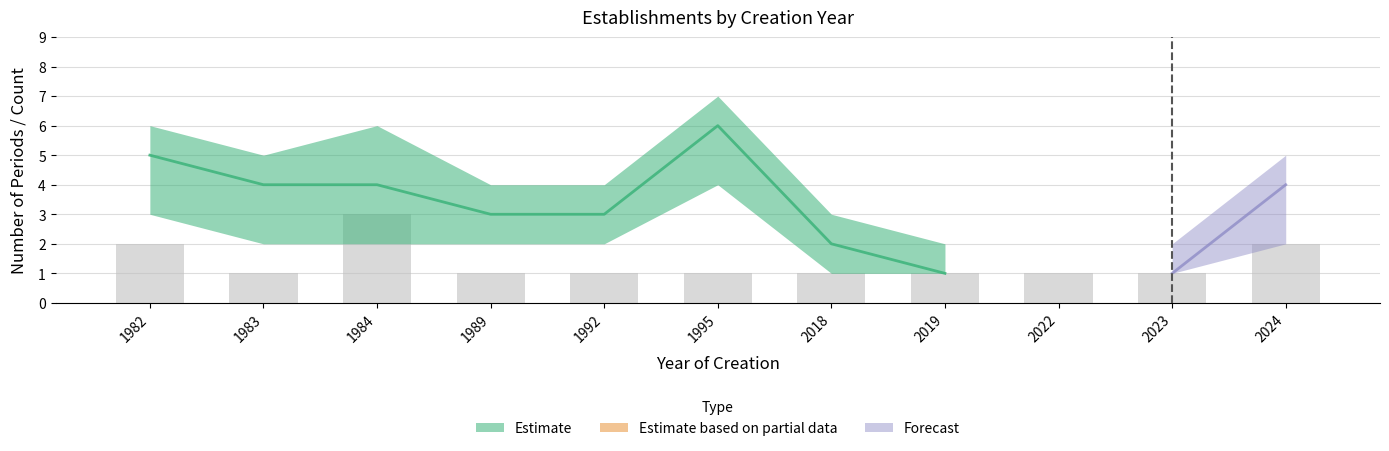

How many data points in nombrePeriodesEtablissement_lower are less than 2?

4